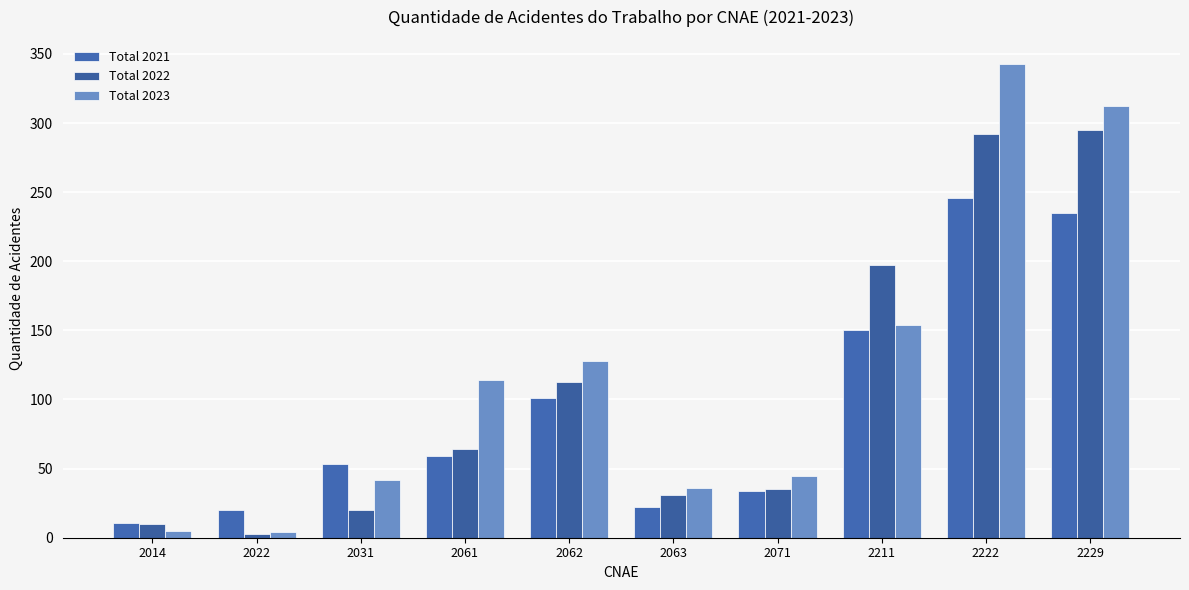

Which series changed the most between 2062 and 2229?

Total 2023